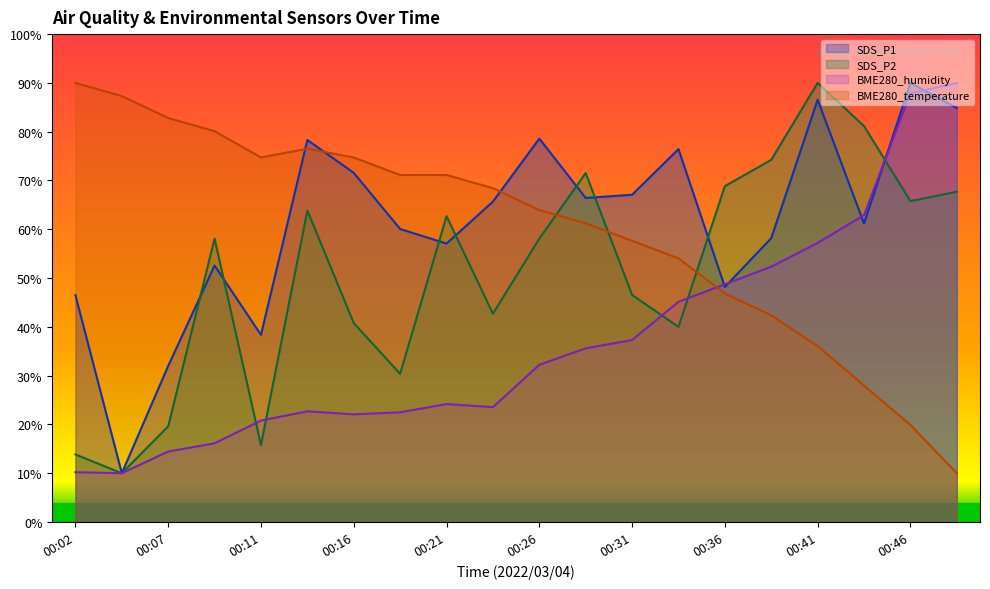

True or false: SDS_P1 and BME280_humidity cross at least once.

True